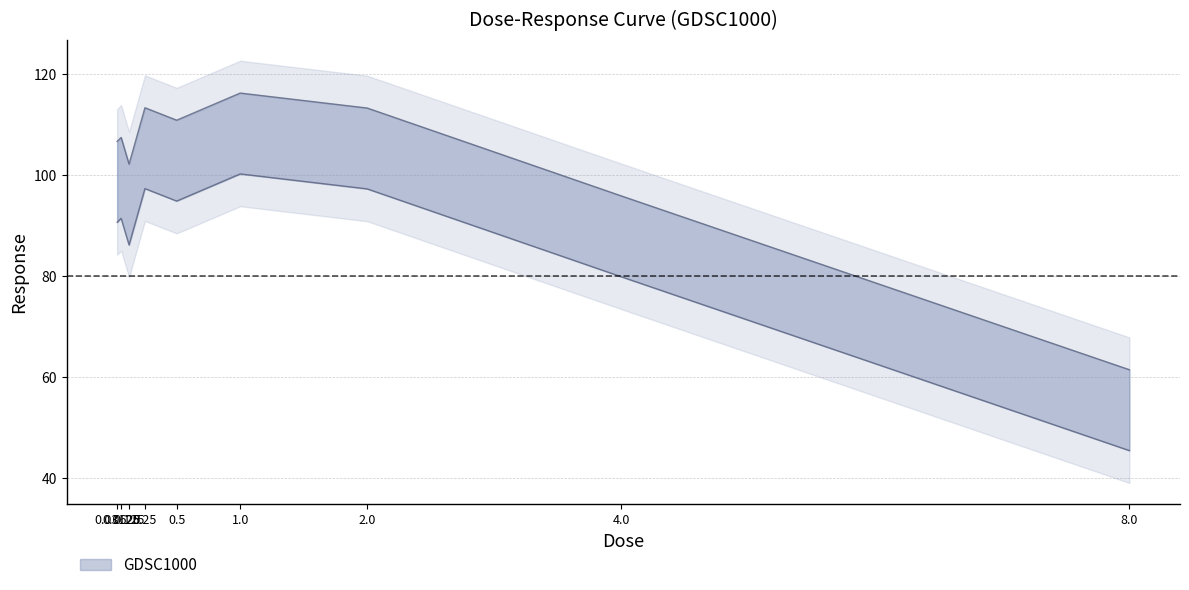

List the labels in order of value, largest first.

1.0, 0.25, 2.0, 0.5, 0.0625, 0.03125, 0.125, 4.0, 8.0